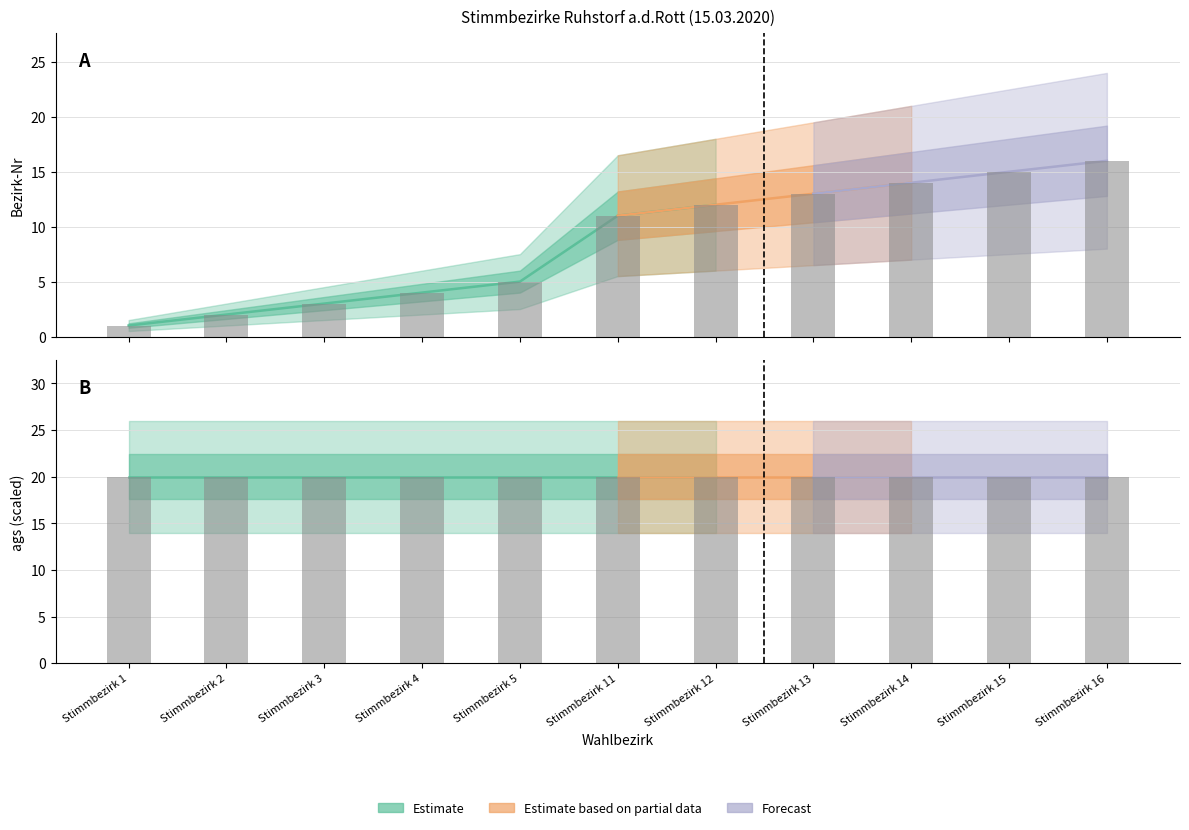

What is the value of the 9th bar from the left?

14